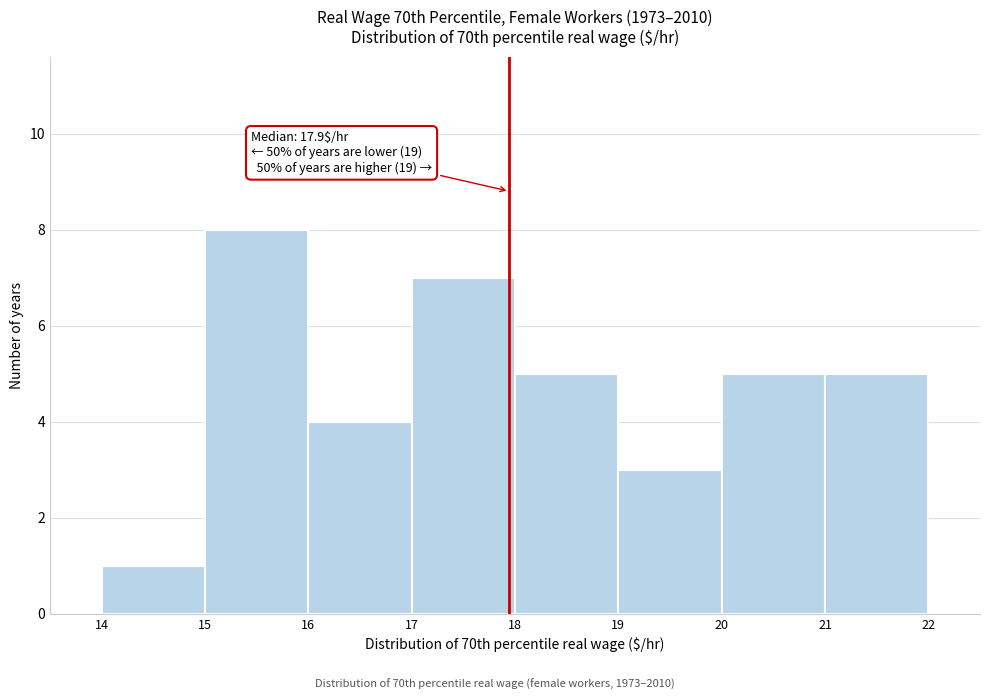

Which range on the x-axis has the tallest bar?

15 to 16